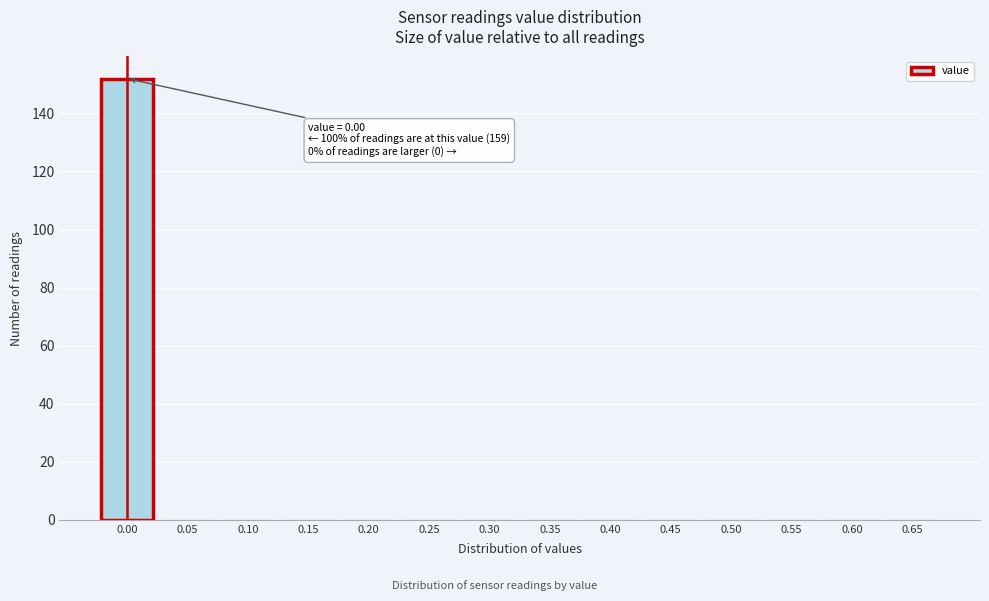

Reading left to right, list all the values displayed in this chart.

0.00=152	0.05=0	0.10=0	0.15=0	0.20=0	0.25=0	0.30=0	0.35=0	0.40=0	0.45=0	0.50=0	0.55=0	0.60=0	0.65=0